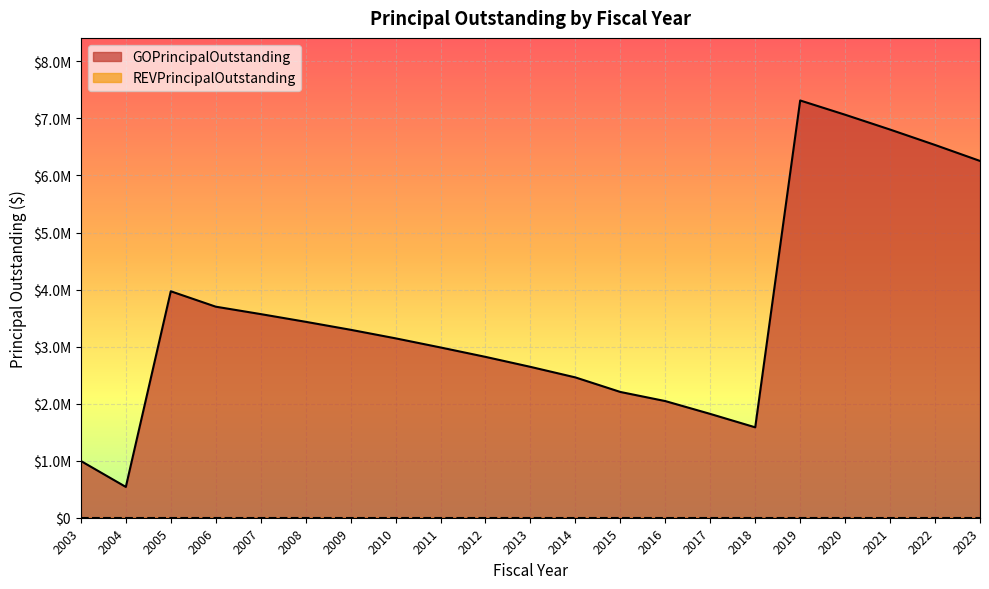

How many interior local peaks (higher than both neighbors) does the data have?

2